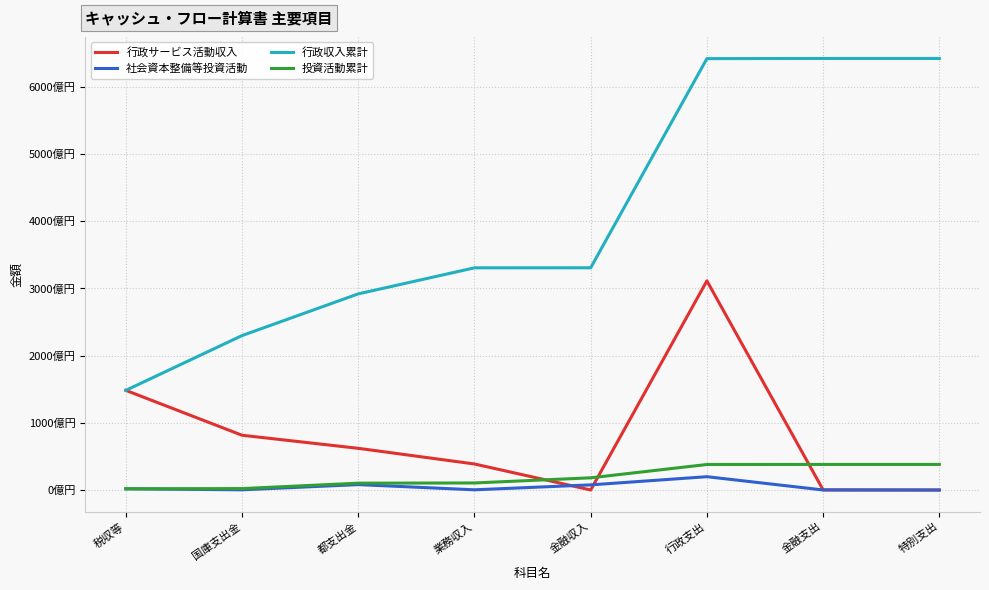

Between which two adjacent categories do 投資活動累計 and 行政サービス活動収入 first intersect?

業務収入 and 金融収入